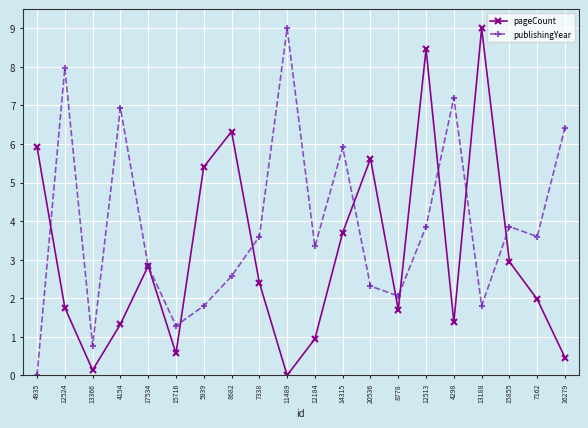

What are all the series names shown in the legend?

pageCount, publishingYear